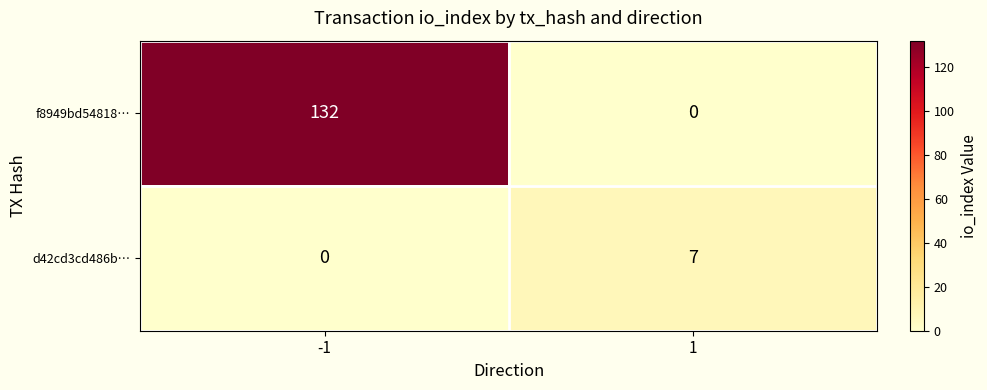

Reading left to right, what are all the values shown in this chart?

f8949bd54818…: 132	0
d42cd3cd486b…: 0	7